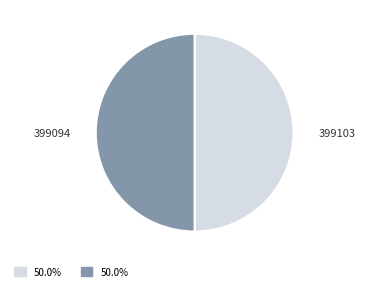

Count the number of slices in the pie.

2